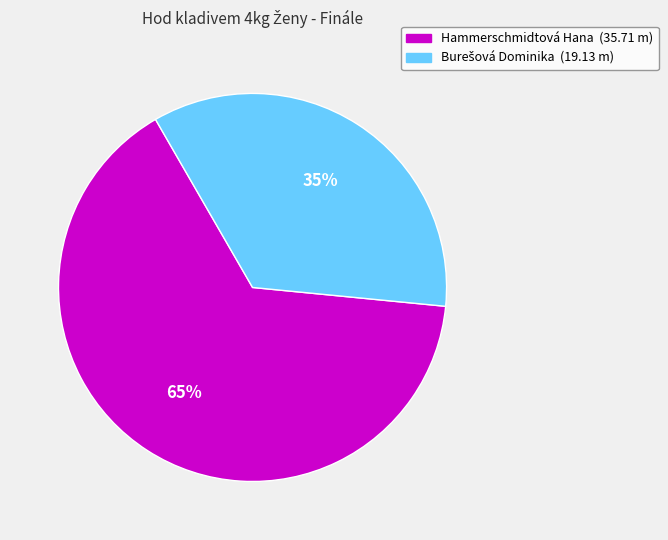

Is there a majority slice in this chart?

Yes